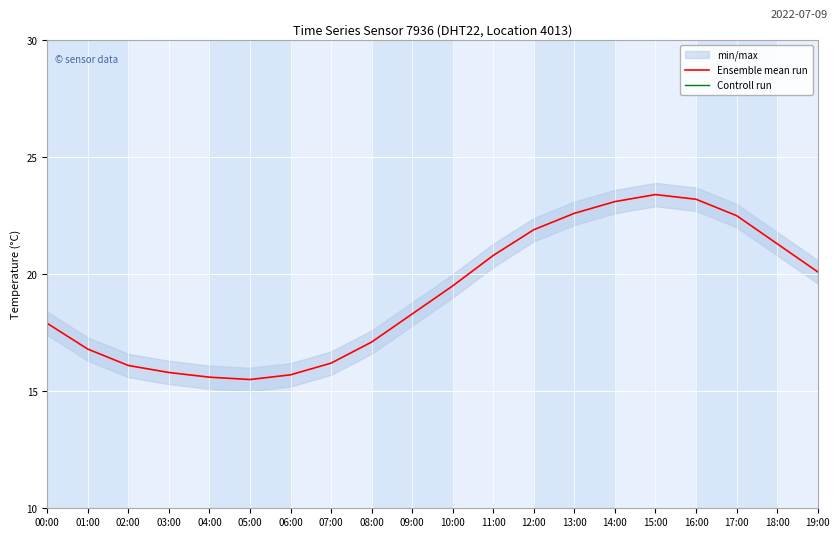

What position from the left is 05:00?

6